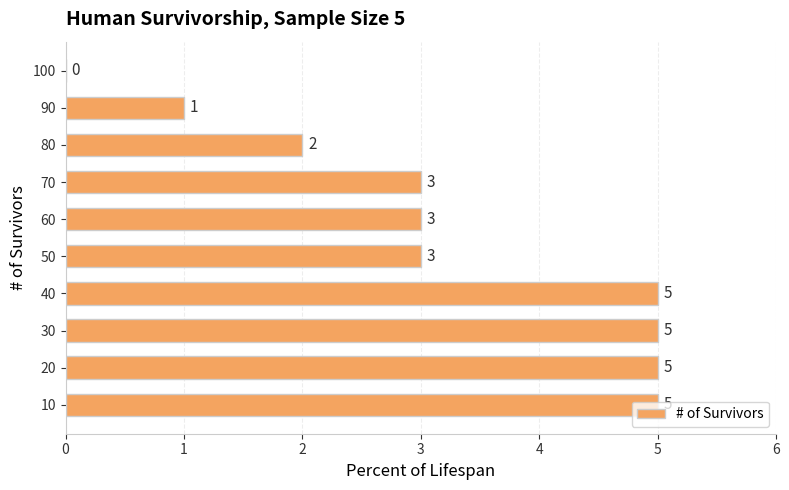

What is the change in value from 60 to 100?

-3